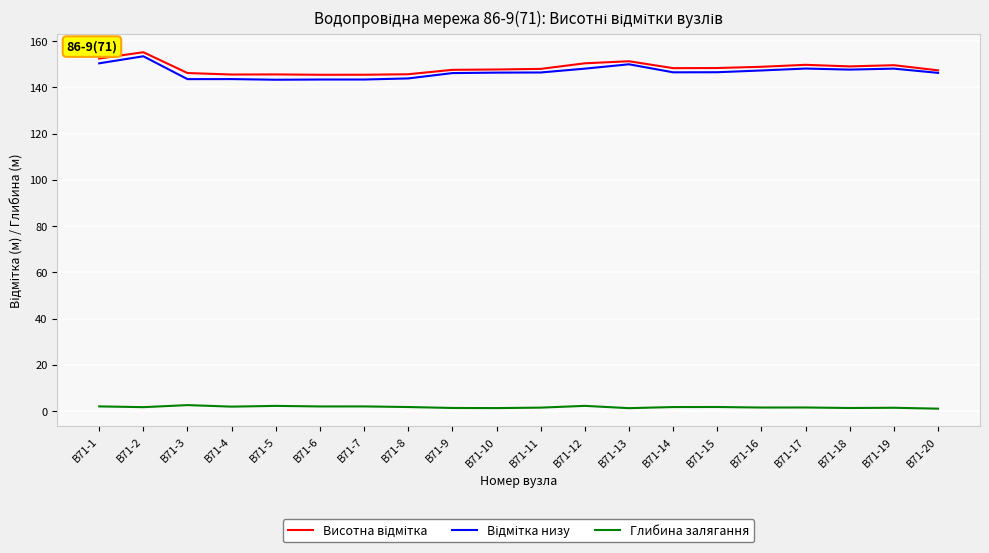

What is the difference between the Глибина залягання values at В71-1 and В71-14?

0.3